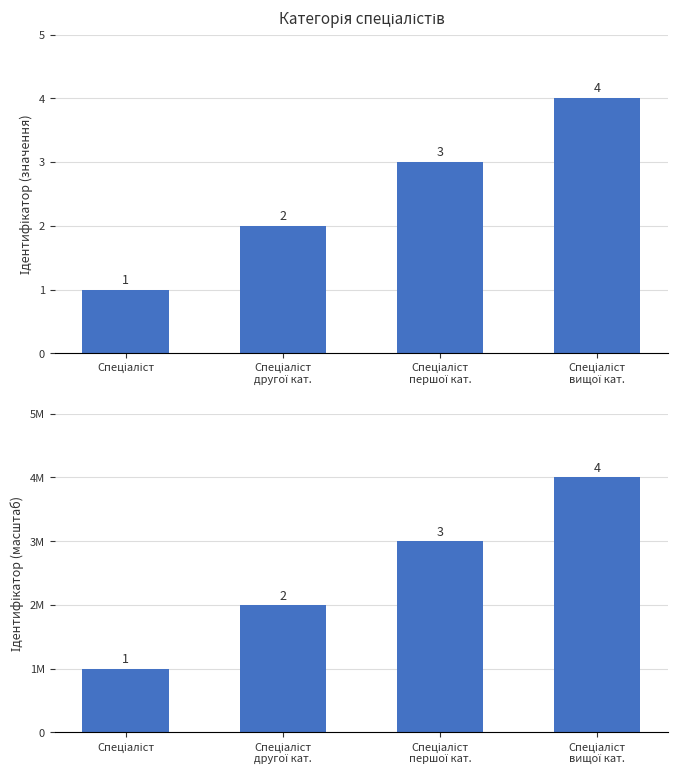

At which label does the data first exceed 3000000?

Спеціаліст
вищої кат.